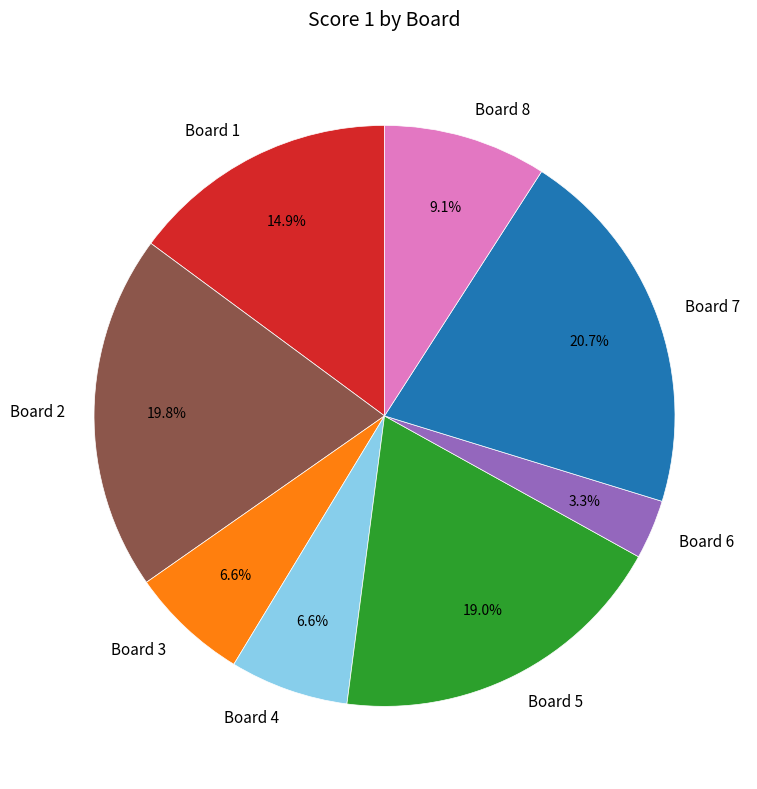

True or false: Board 6 accounts for 3% of the total.

True